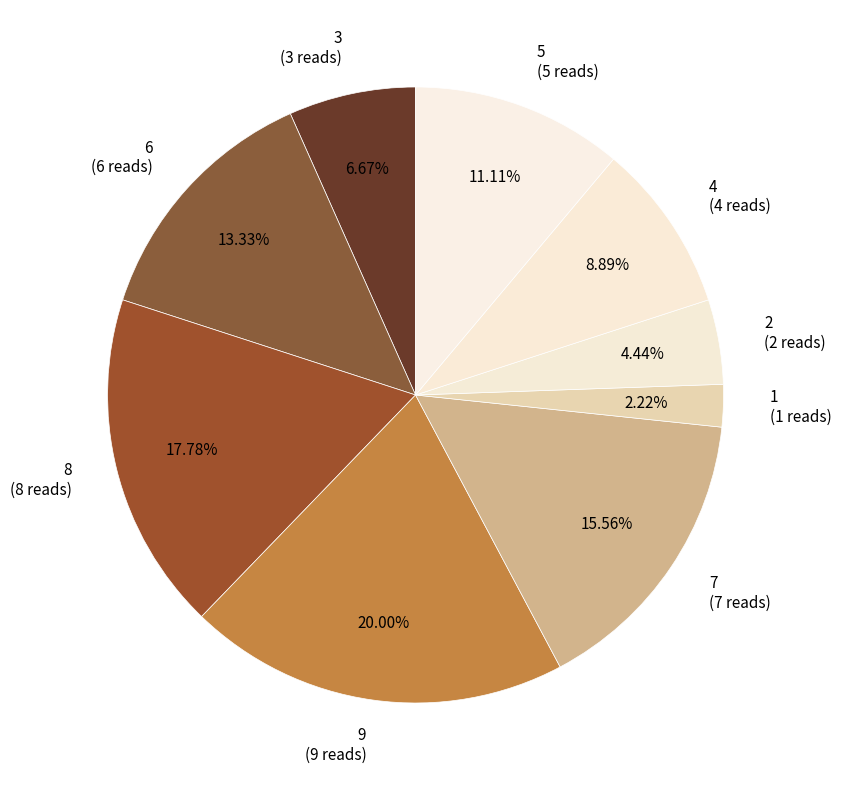

The 4 slice represents 9% of the pie. True or false?

True